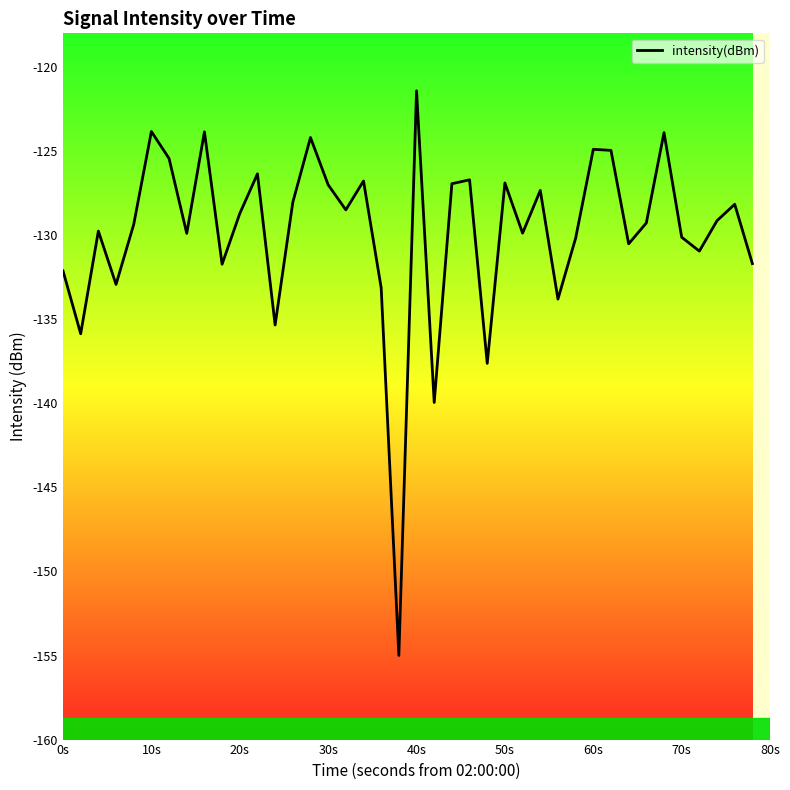

How many values are below -129?

21